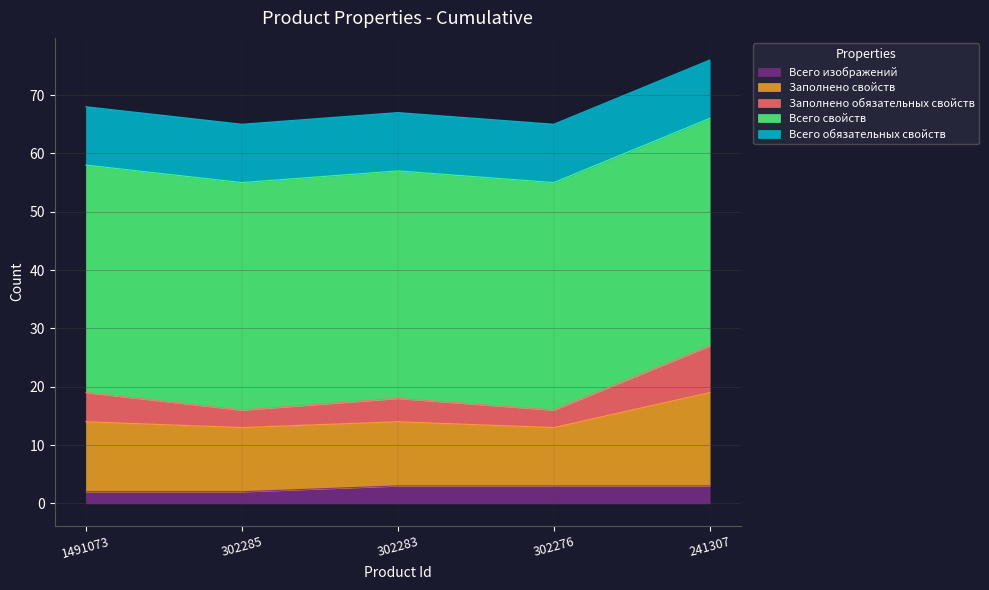

True or false: Всего изображений and Заполнено свойств cross at least once.

False